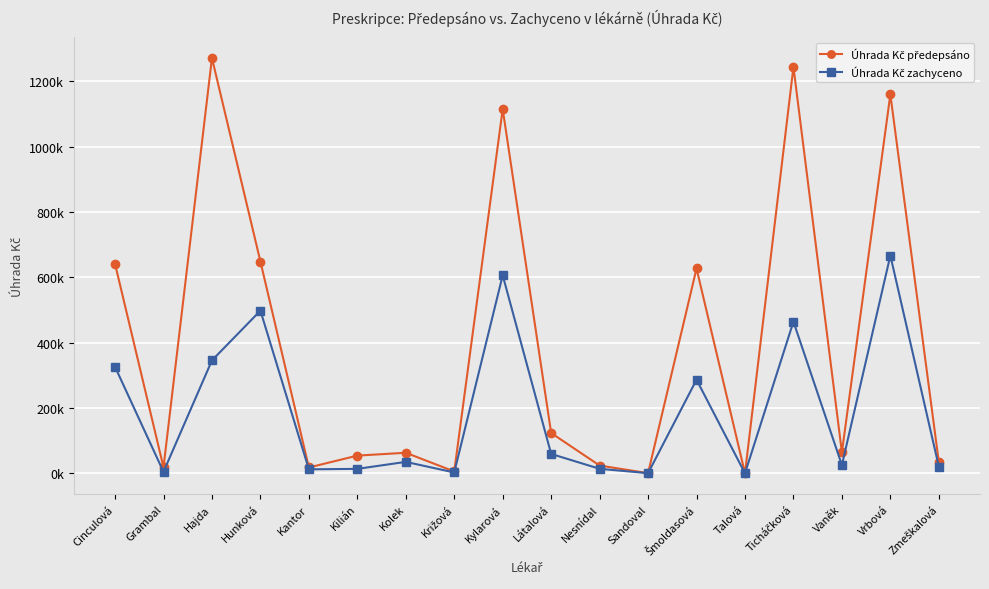

Does the chart have visible grid lines?

Yes